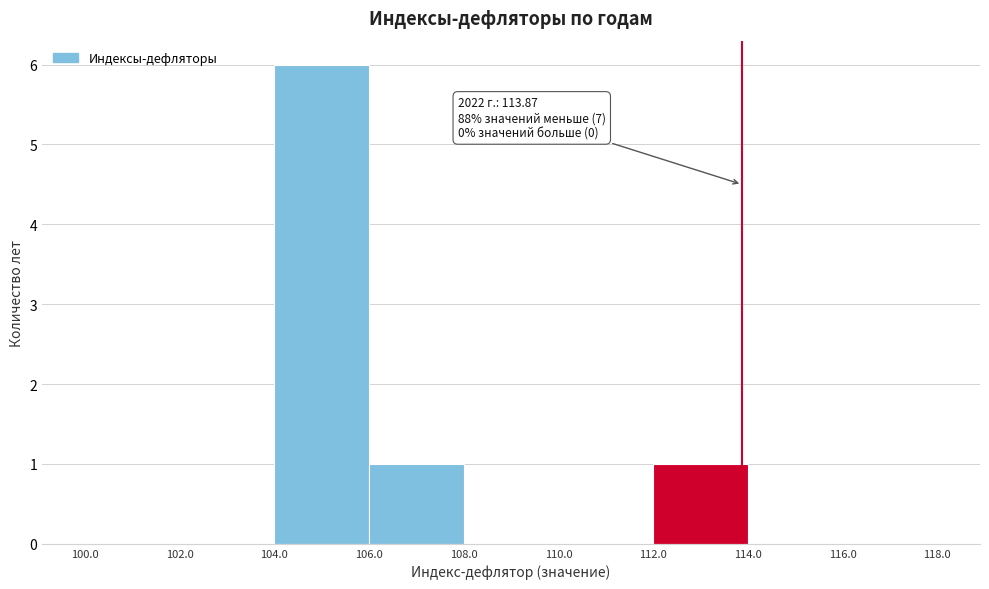

Over which range of the x-axis is the bar tallest?

104.0 to 106.0